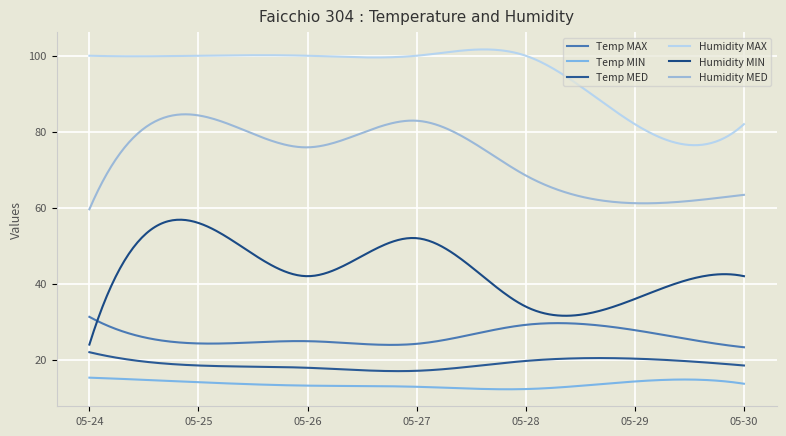

How many lines are shown in the chart?

6